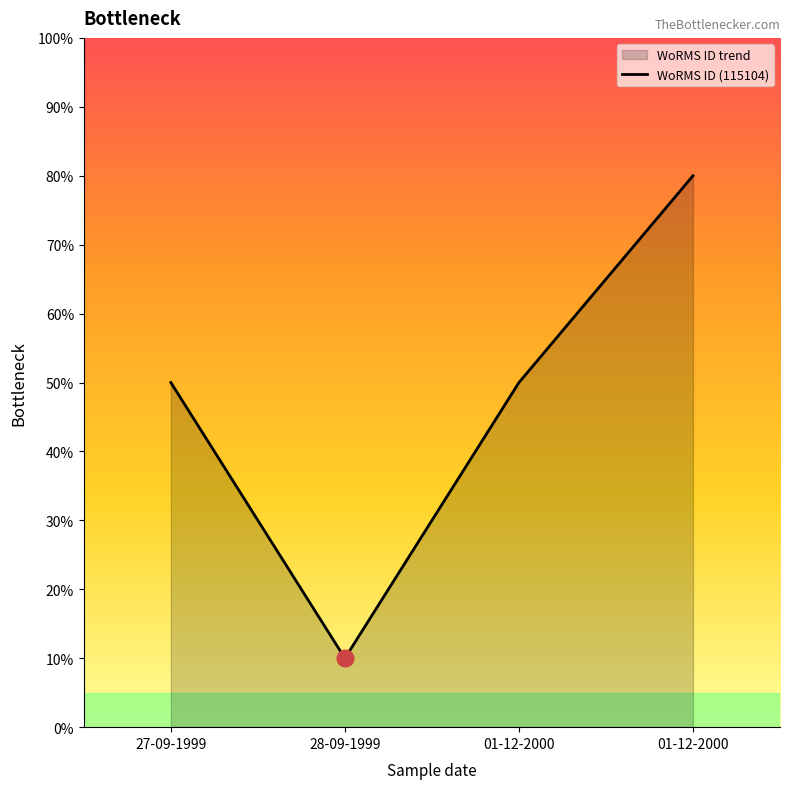

How many data points are less than 50?

1